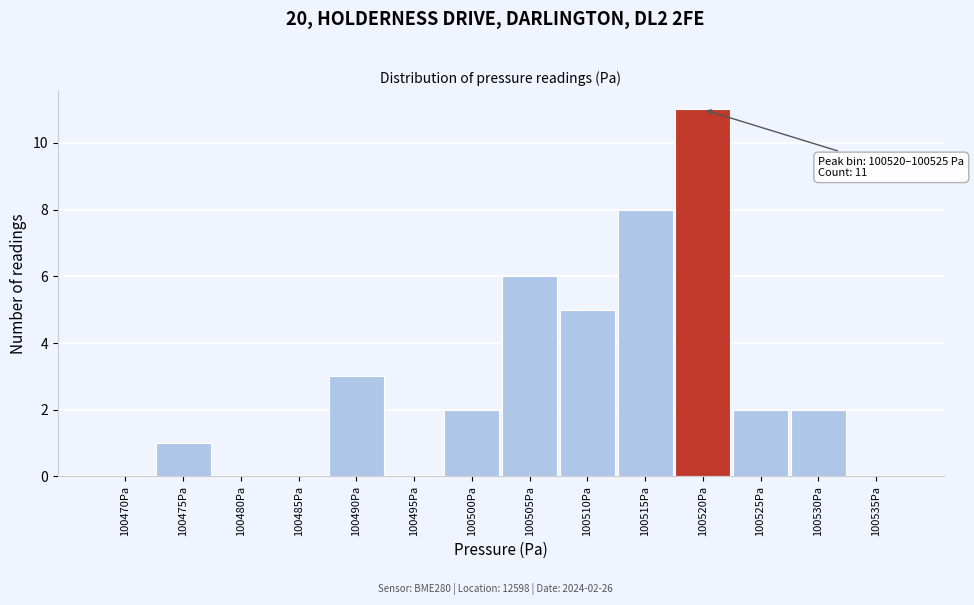

Reading left to right, what are all the values shown in this chart?

100470Pa=0	100475Pa=1	100480Pa=0	100485Pa=0	100490Pa=3	100495Pa=0	100500Pa=2	100505Pa=6	100510Pa=5	100515Pa=8	100520Pa=11	100525Pa=2	100530Pa=2	100535Pa=0